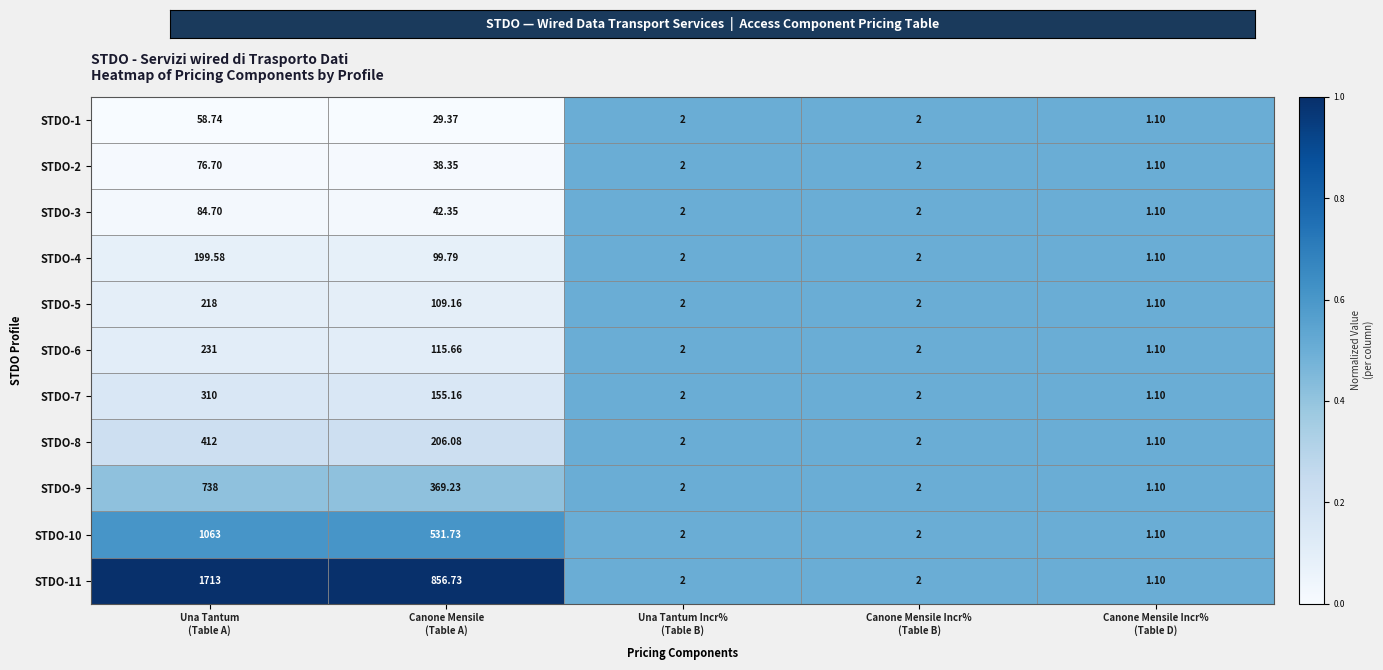

How many categories are shown in the chart?

5